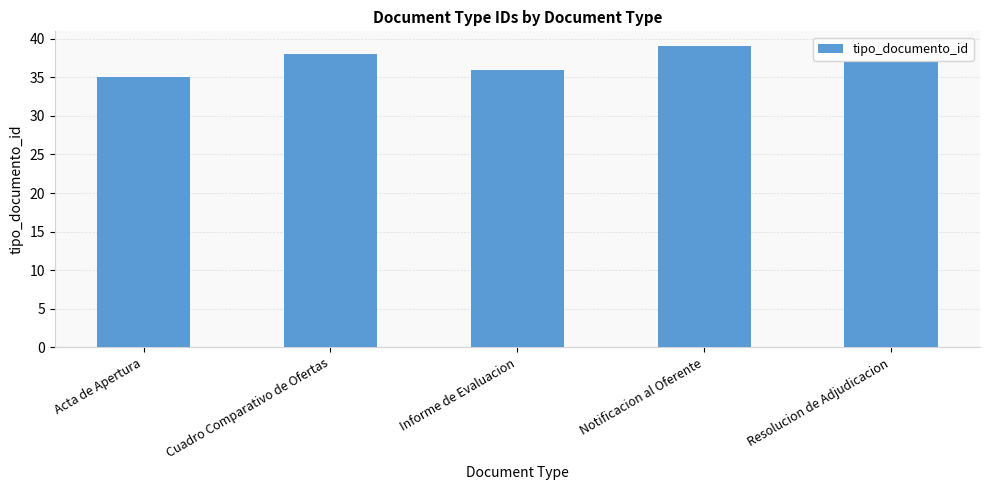

Rank the categories by value from highest to lowest.

Notificacion al Oferente, Cuadro Comparativo de Ofertas, Resolucion de Adjudicacion, Informe de Evaluacion, Acta de Apertura